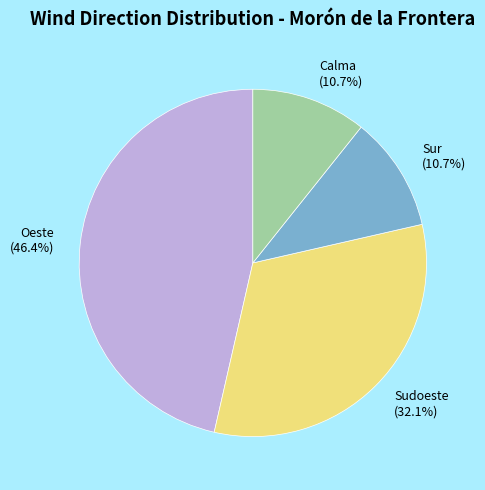

How much of the chart is everything except Sudoeste?

67.9%